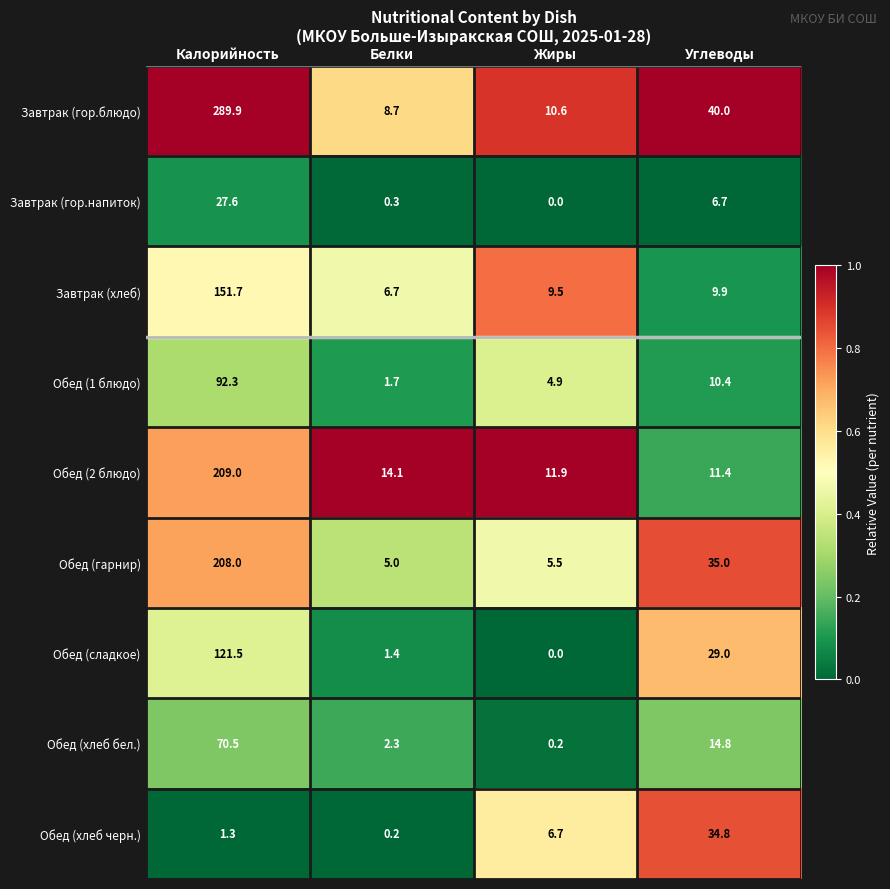

What is the highest value of the Обед (хлеб черн.) series?

34.8